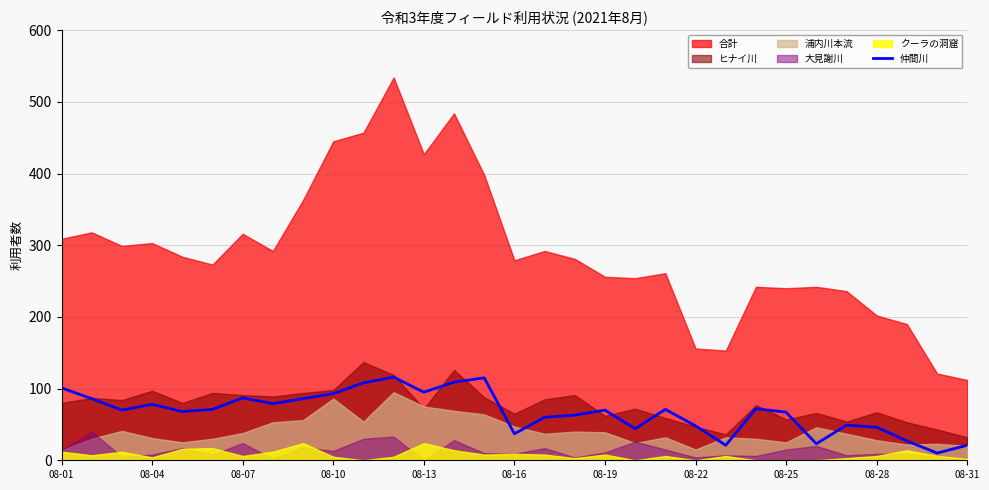

How many points are higher than both their immediate neighbors (excluding endpoints)?

8